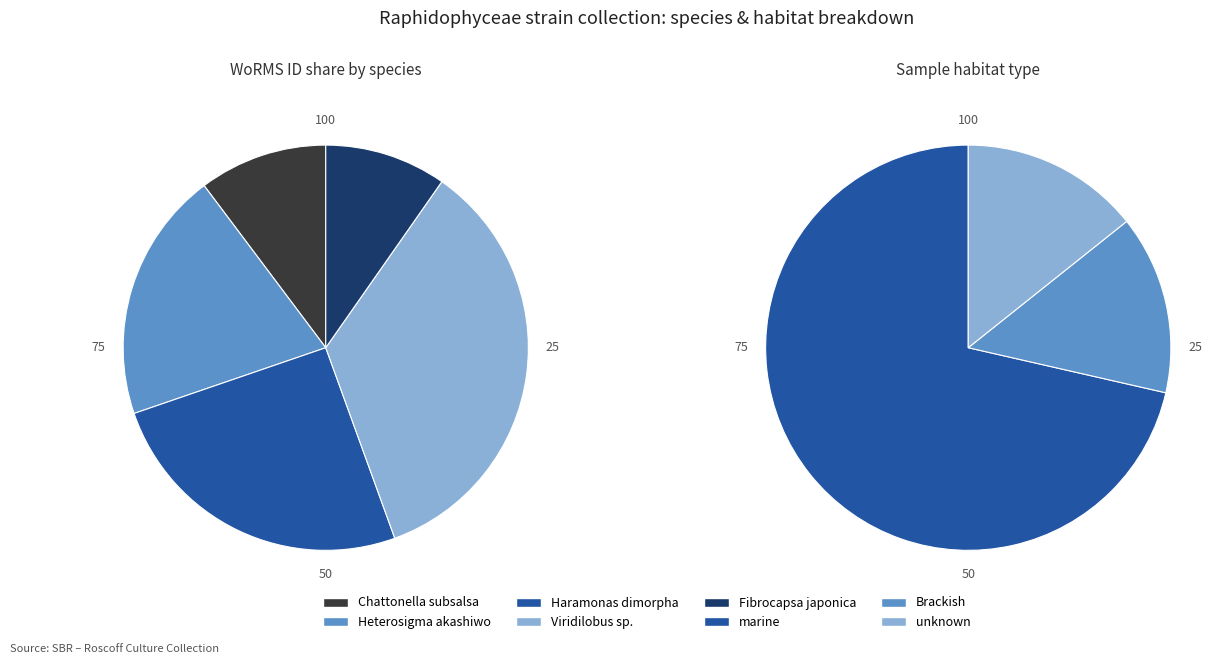

The Fibrocapsa japonica slice represents 21% of the pie. True or false?

False